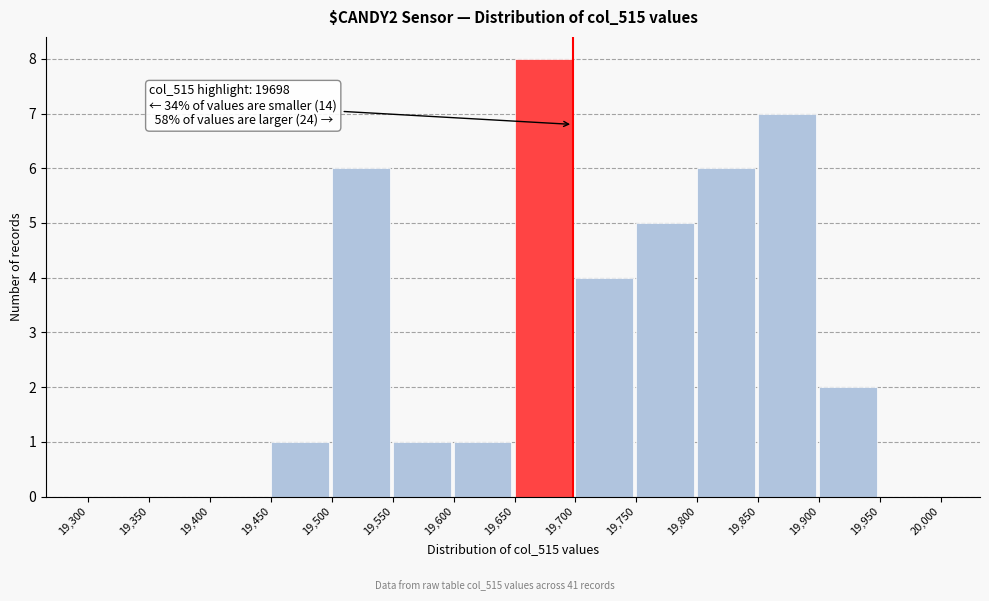

Over which range of the x-axis is the bar tallest?

19,650 to 19,700